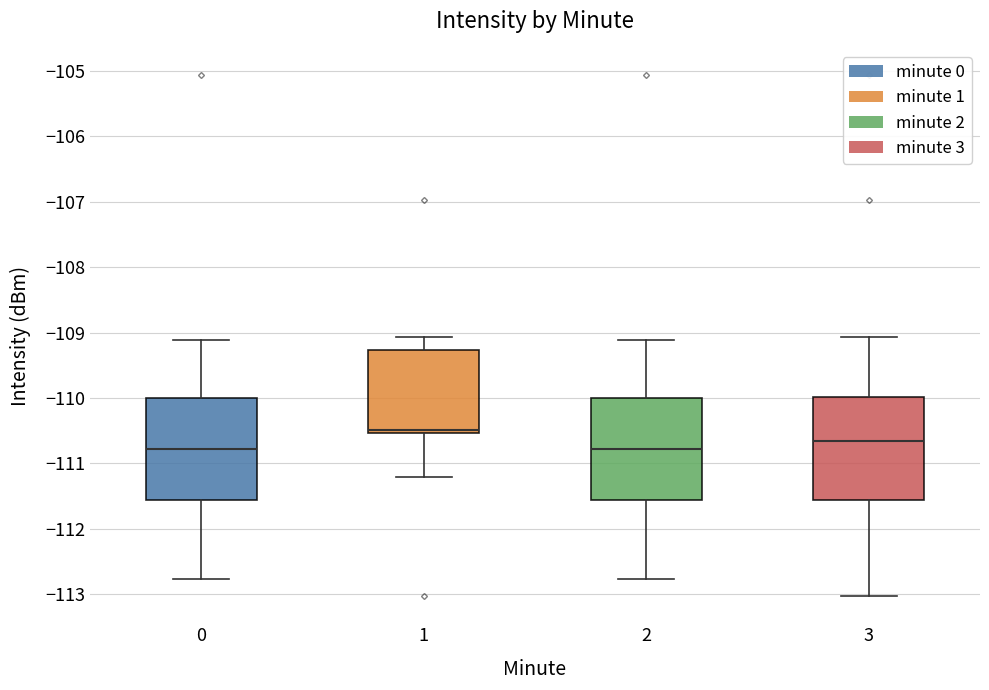

Reading left to right, read every box against the y-axis: the position of its median line, the range the box covers, and the ends of its whiskers. The values are not printed on the chart, so give them approximately, as read against the axis.

0: median -110.8, box -111.6 to -110.0, whiskers -112.8 to -109.1
1: median -110.5 (just above the box's lower edge), box -110.5 to -109.3, whiskers -111.2 to -109.1
2: median -110.8, box -111.6 to -110.0, whiskers -112.8 to -109.1
3: median -110.7, box -111.6 to -110.0, whiskers -113.0 to -109.1